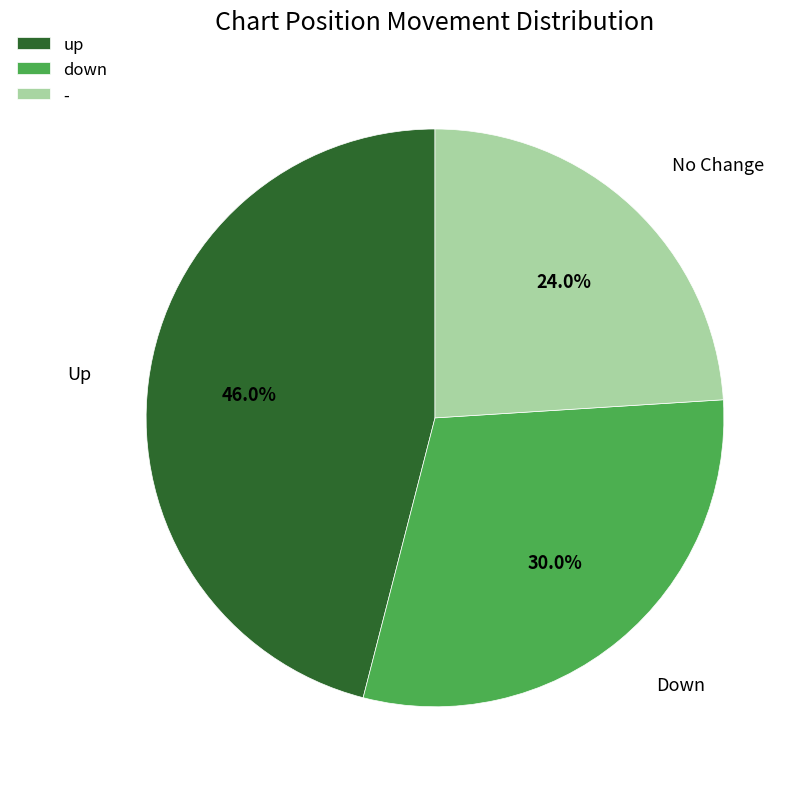

Which slice is the smallest?

-